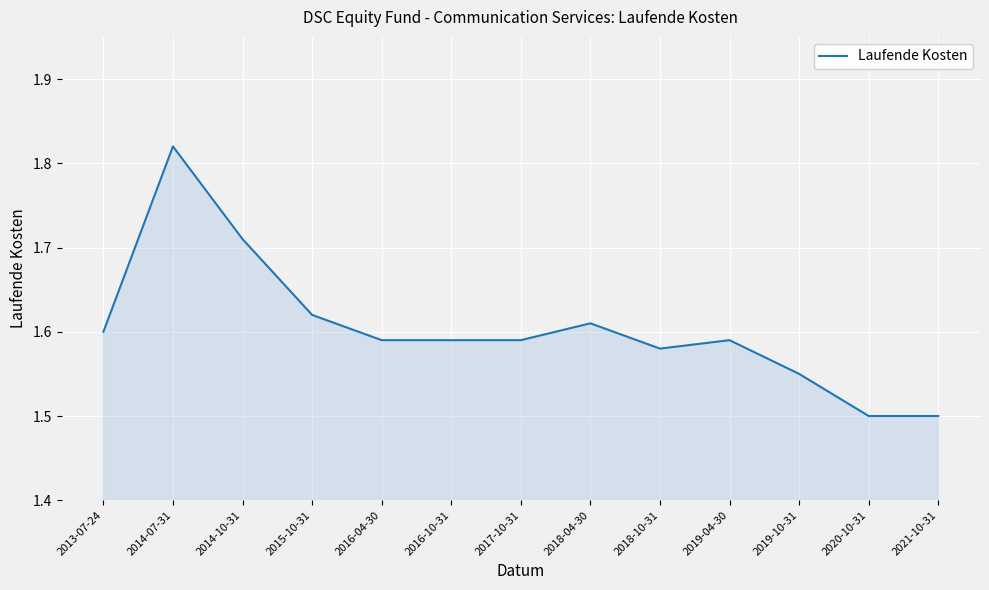

True or false: the data shows 1.6 at 2018-04-30.

True